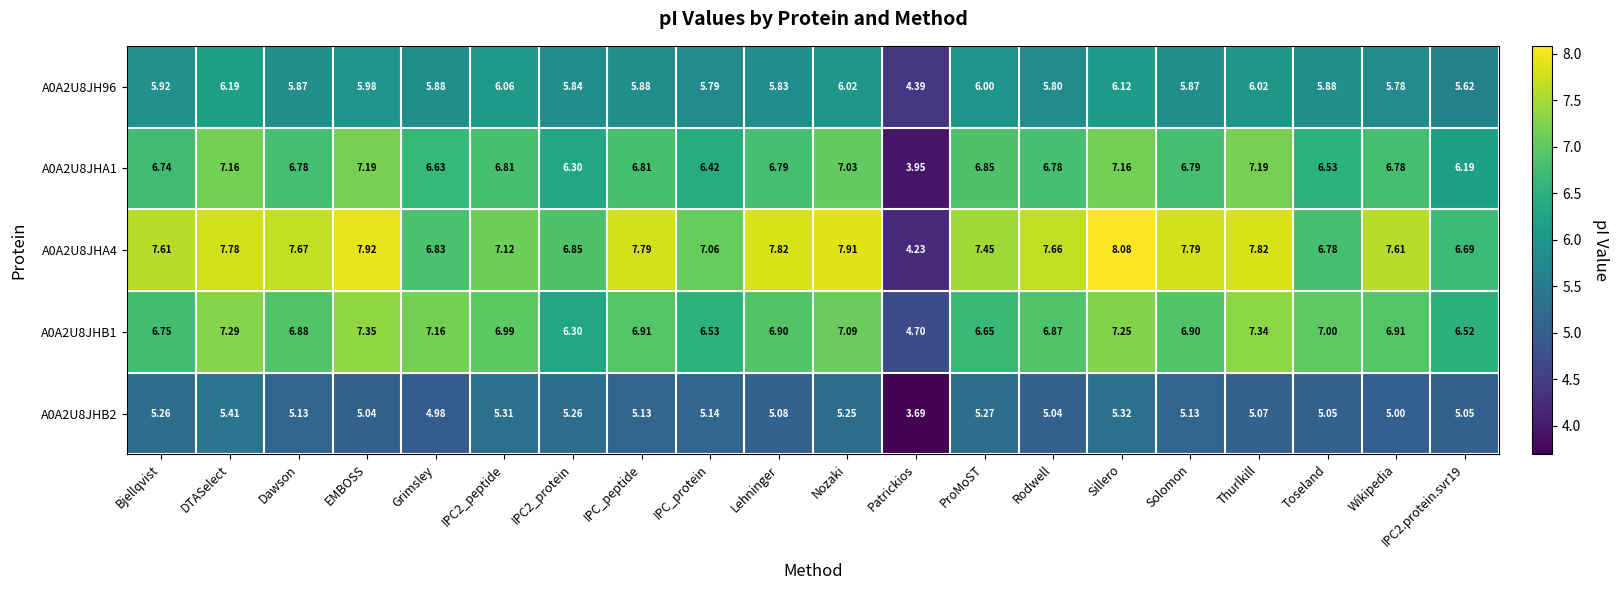

At which label does A0A2U8JHA4 first exceed 7?

Bjellqvist